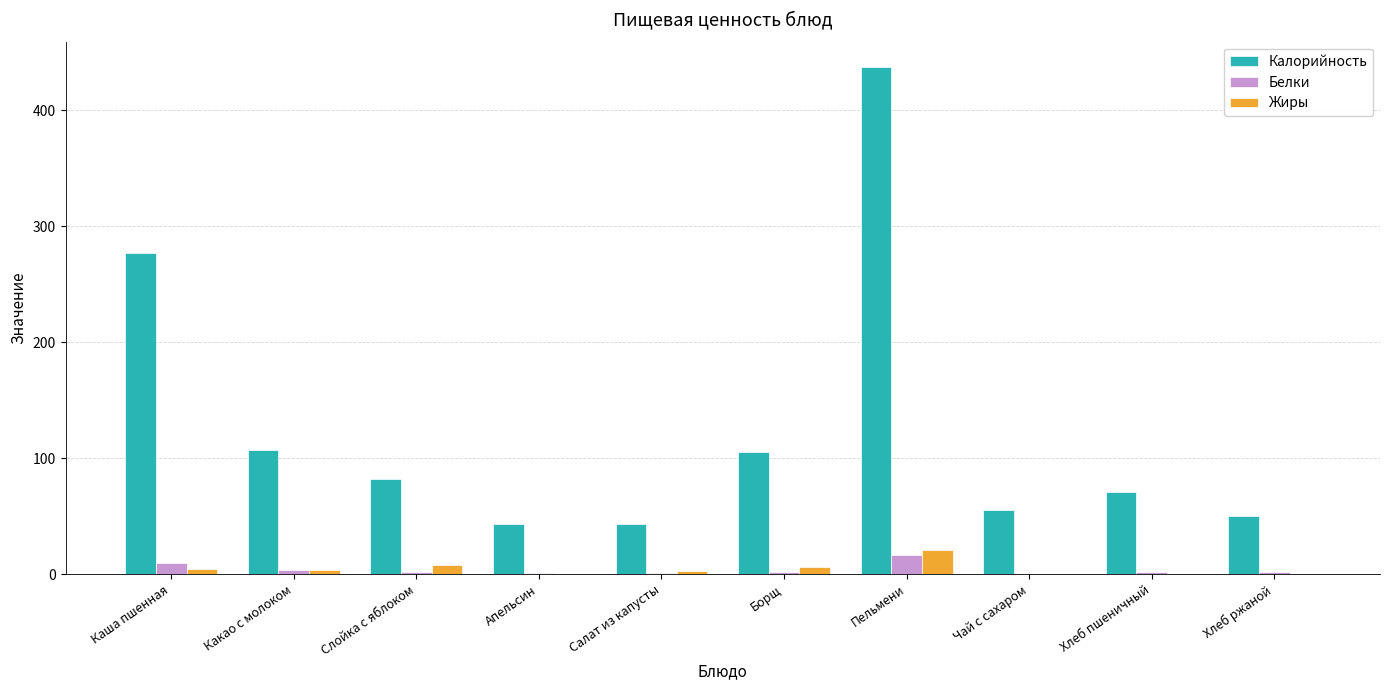

True or false: Калорийность has a value of 388.7 at Каша пшенная.

False